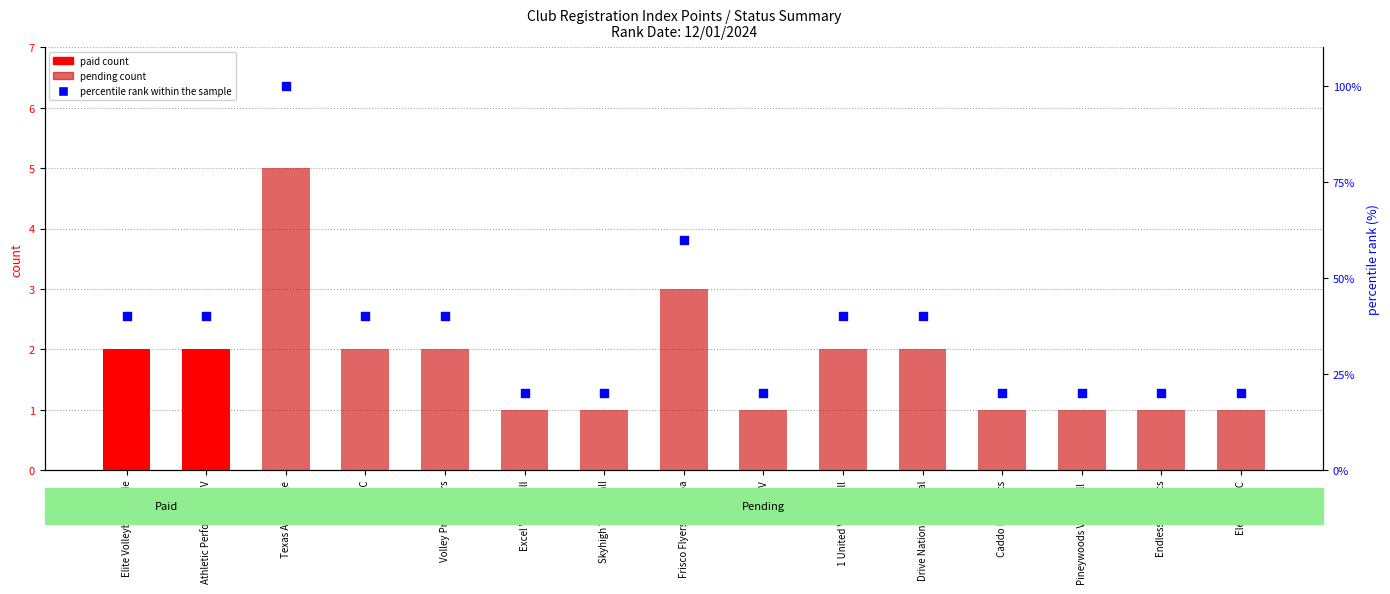

Is the value of pending count at Pineywoods Volleyball  greater than the value of paid count at Pineywoods Volleyball ?

Yes